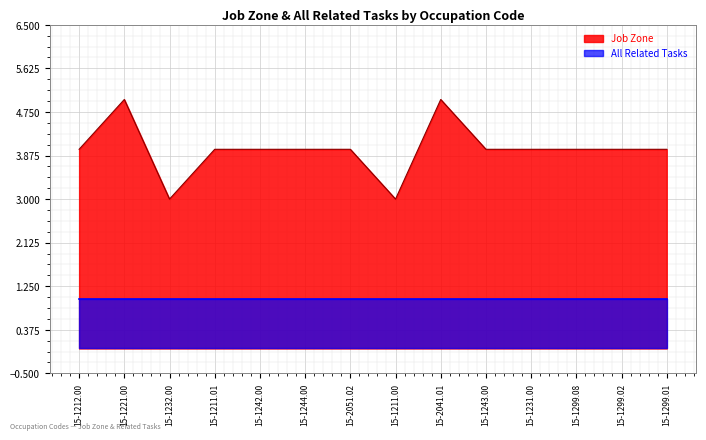

Read the value at 15-1221.00.

5